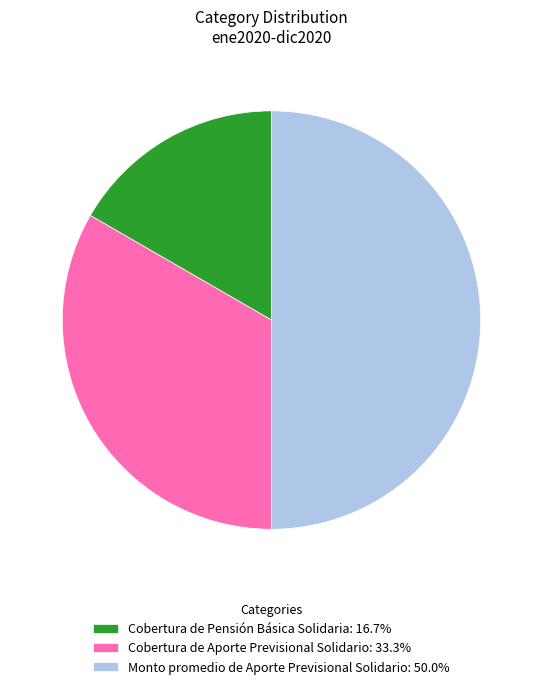

True or false: Monto promedio de Aporte Previsional Solidario accounts for 64% of the total.

False